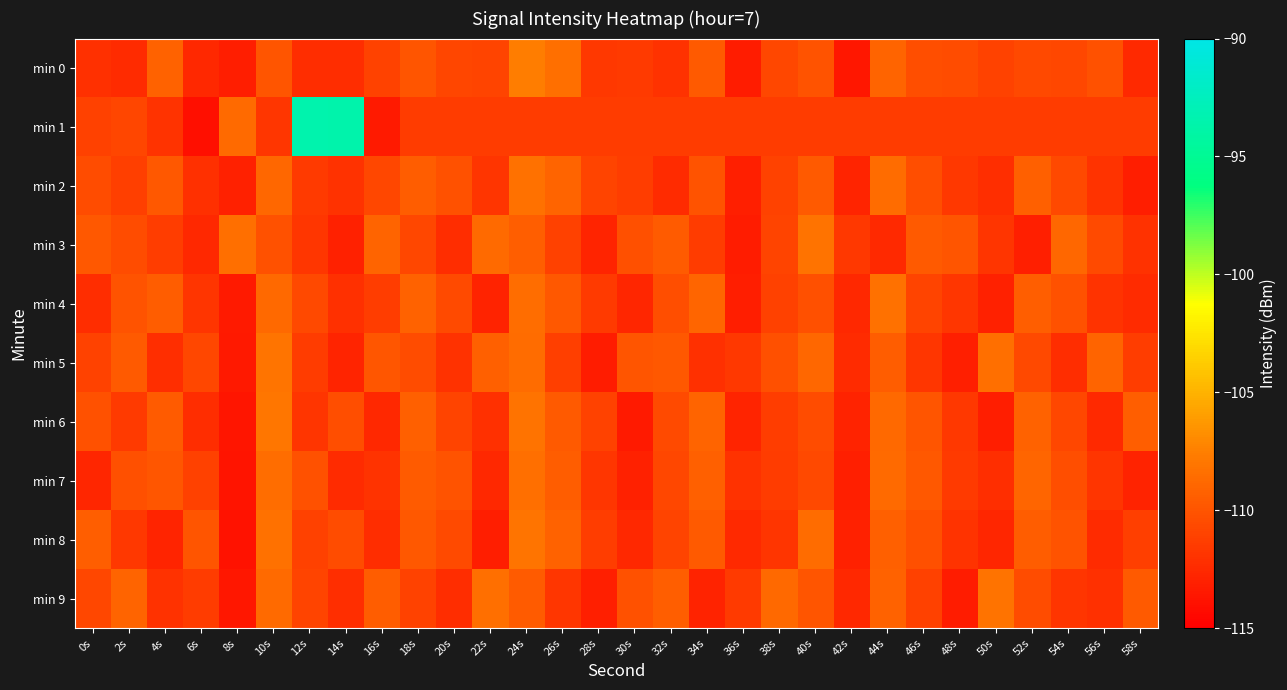

What is the spread (max minus min) of values at 24s?

3.9